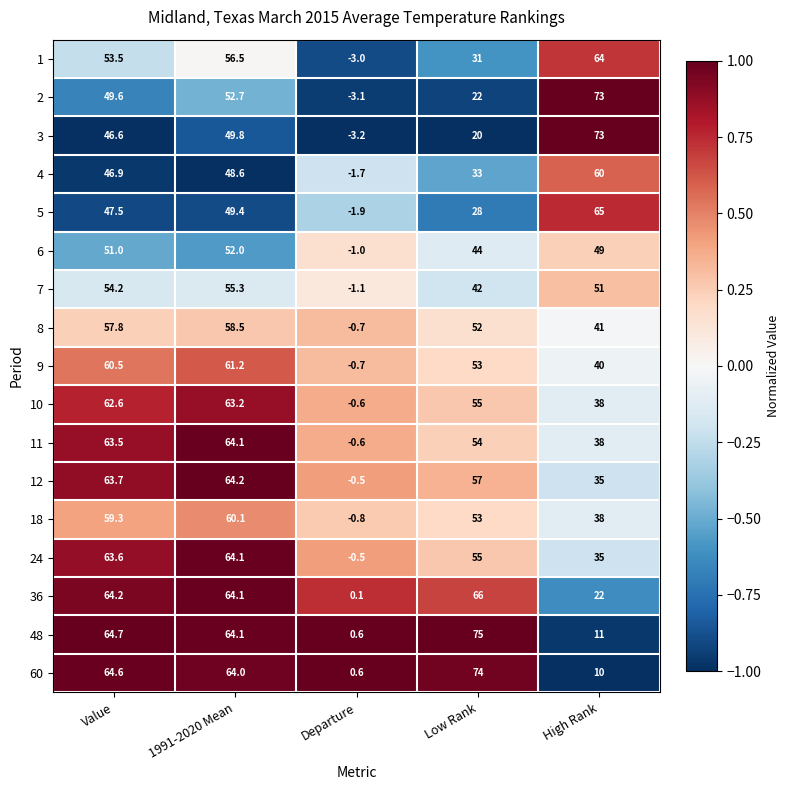

What is the total value across all series at 1991-2020 Mean?

991.9